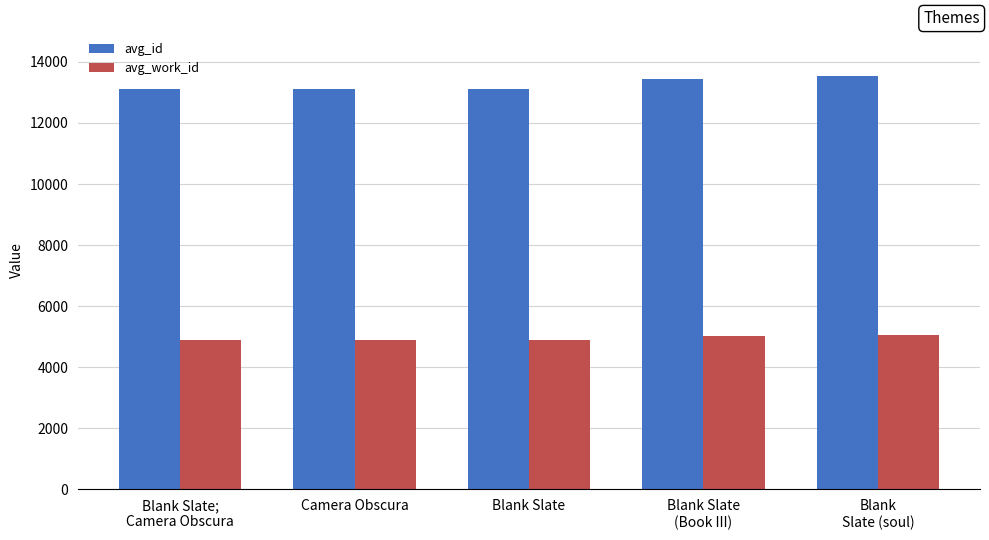

True or false: avg_id has a value of 20877 at Camera Obscura.

False